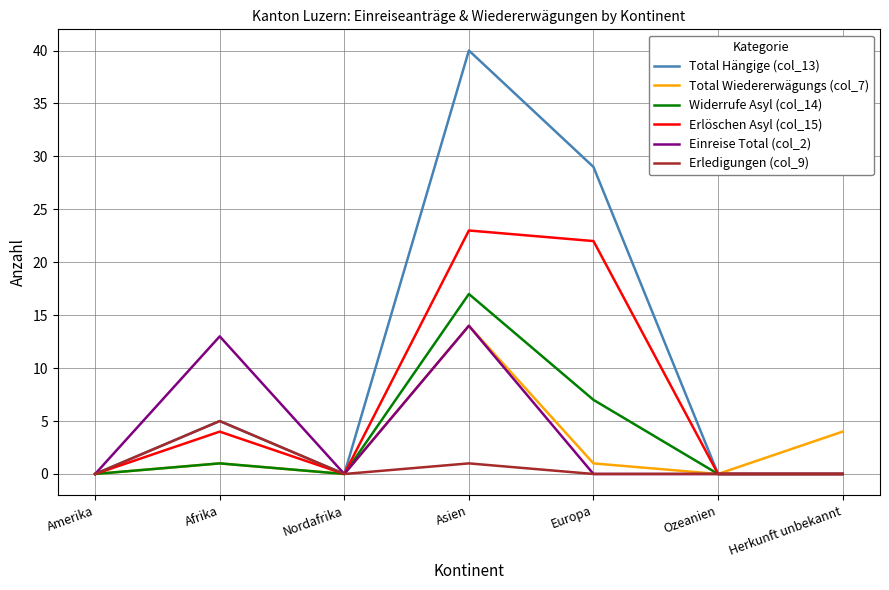

Which series changed the most between Nordafrika and Europa?

Total Hängige (col_13)